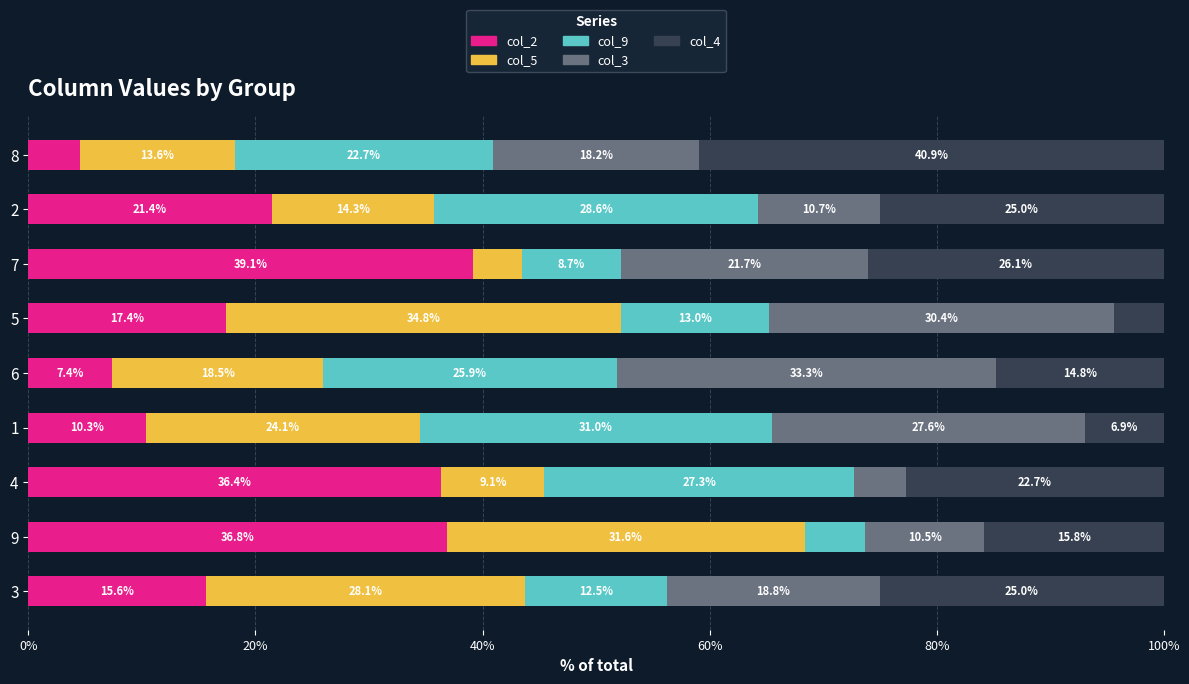

Which category has the lowest value in the col_2 series?

8